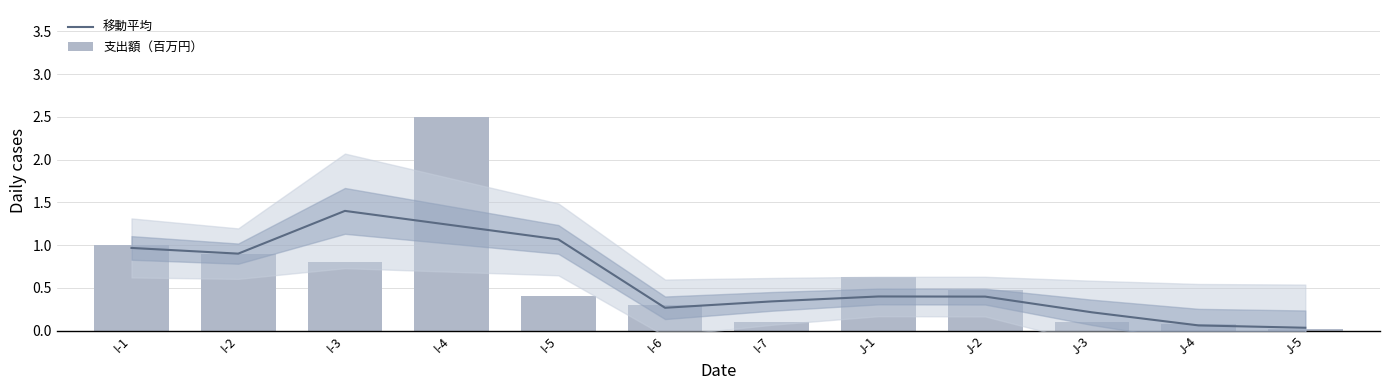

What is the label of the 2nd bar from the left?

I-2